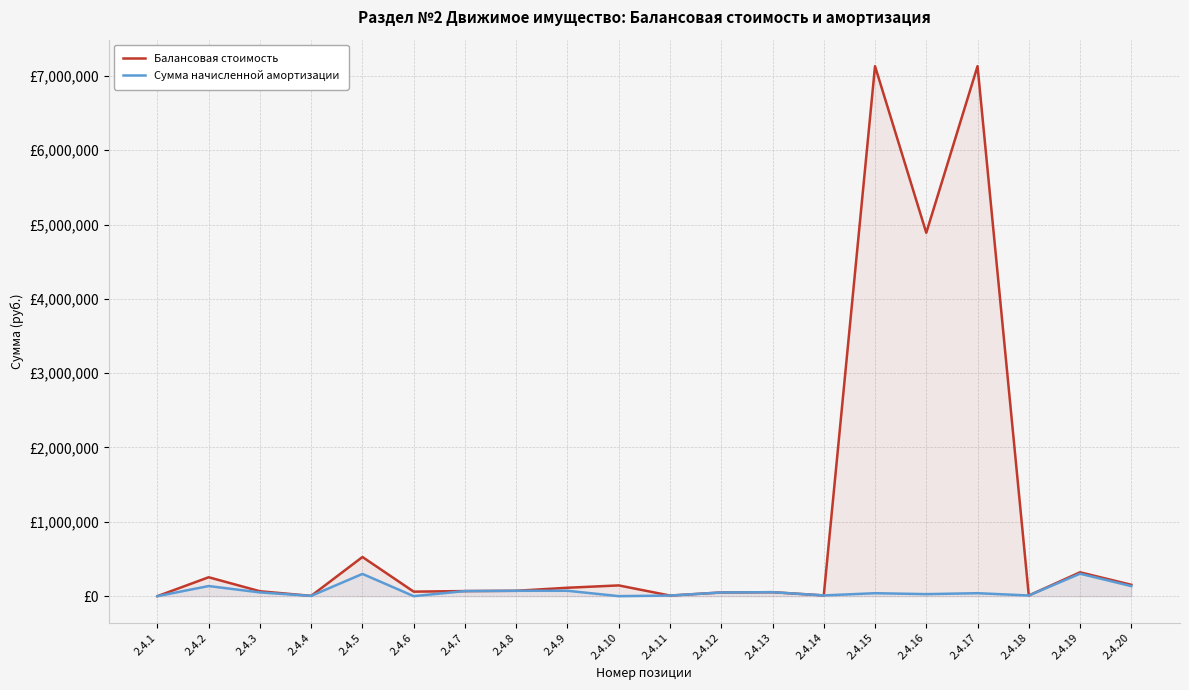

Reading left to right, transcribe all the data shown in this chart.

Балансовая стоимость: 0.0	254148.1	65867.8	3700.0	526779.4	60507.6	68220.3	72033.9	112880.7	144500.0	7850.0	49500.0	53268.2	9800.0	7130832.7	4888766.3	7130832.7	8904.2	320762.7	152902.0
Сумма начисленной амортизации: 0.0	135935.2	50213.6	3700.0	299306.2	0.0	68220.3	72033.9	72431.6	0.0	7850.0	49500.0	53268.2	9800.0	39615.7	27159.8	39615.7	8904.2	302051.3	135063.1